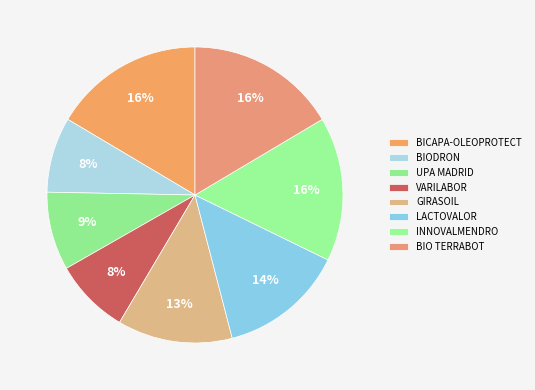

Does LACTOVALOR account for over 50% of the chart?

No